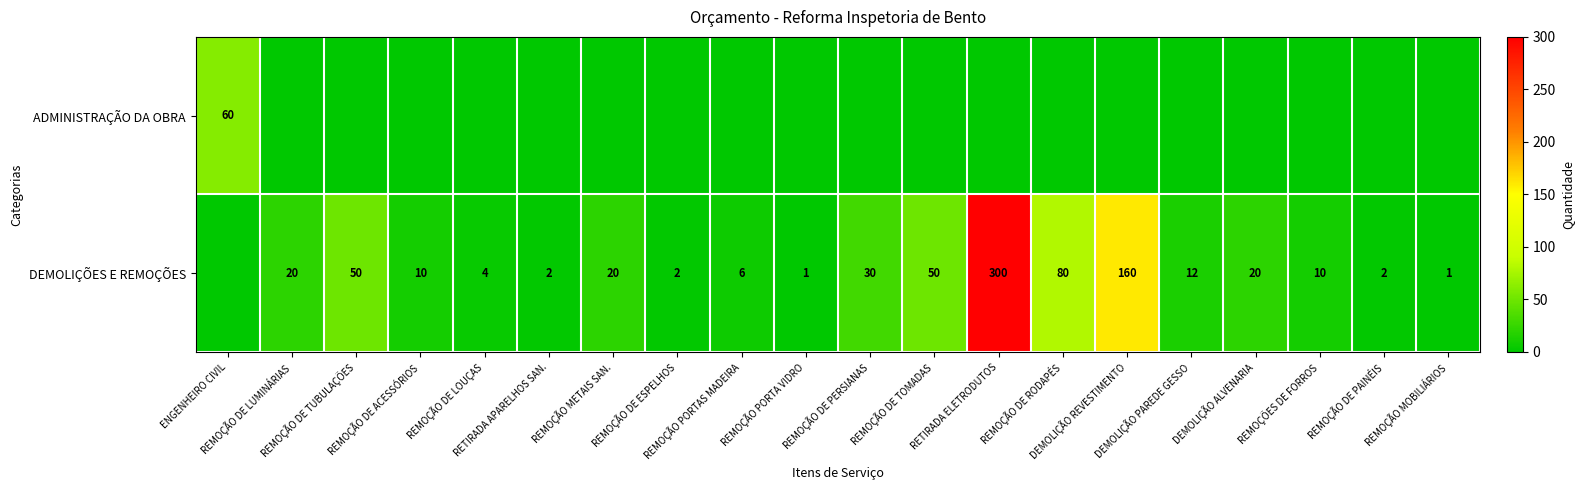

List the labels in order of ADMINISTRAÇÃO DA OBRA value, largest first.

ENGENHEIRO CIVIL, REMOÇÃO DE LUMINÁRIAS, REMOÇÃO DE TUBULAÇÕES, REMOÇÃO DE ACESSÓRIOS, REMOÇÃO DE LOUÇAS, RETIRADA APARELHOS SAN., REMOÇÃO METAIS SAN., REMOÇÃO DE ESPELHOS, REMOÇÃO PORTAS MADEIRA, REMOÇÃO PORTA VIDRO, REMOÇÃO DE PERSIANAS, REMOÇÃO DE TOMADAS, RETIRADA ELETRODUTOS, REMOÇÃO DE RODAPÉS, DEMOLIÇÃO REVESTIMENTO, DEMOLIÇÃO PAREDE GESSO, DEMOLIÇÃO ALVENARIA, REMOÇÕES DE FORROS, REMOÇÃO DE PAINÉIS, REMOÇÃO MOBILIÁRIOS